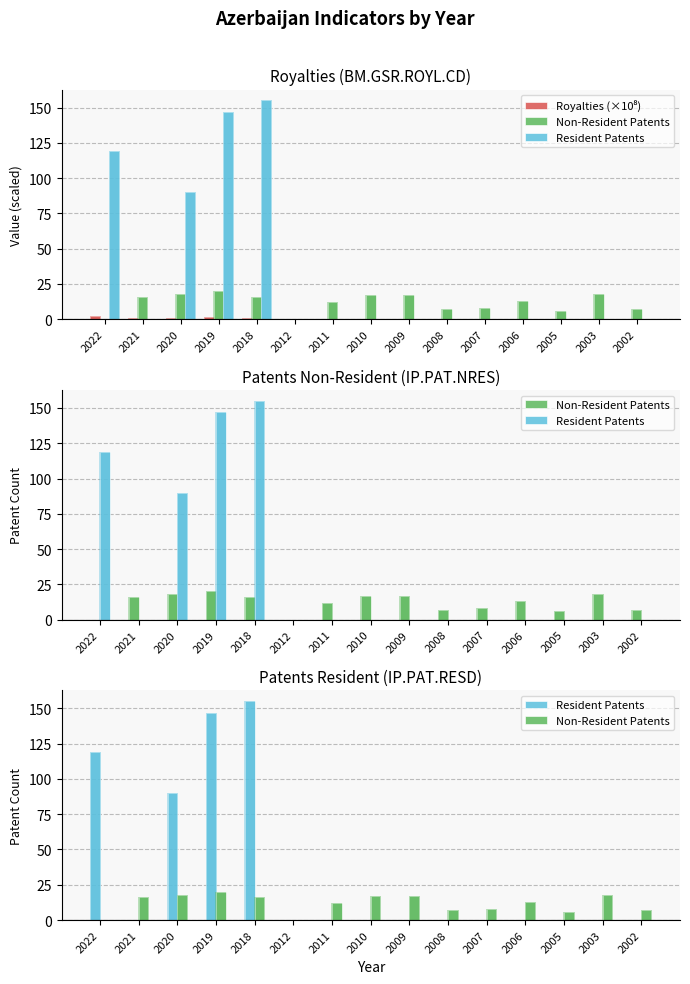

What is the difference between the maximum and minimum values in the Royalties (×10⁸) series?

2.0